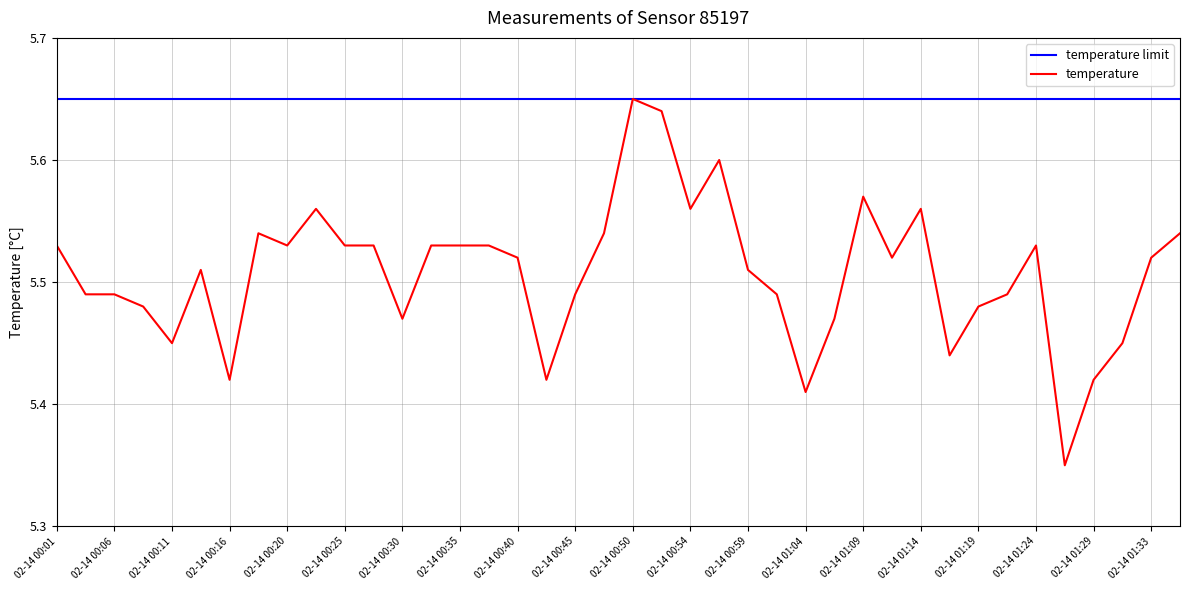

Is it true that temperature equals 3.0 at 02-14 00:25?

False